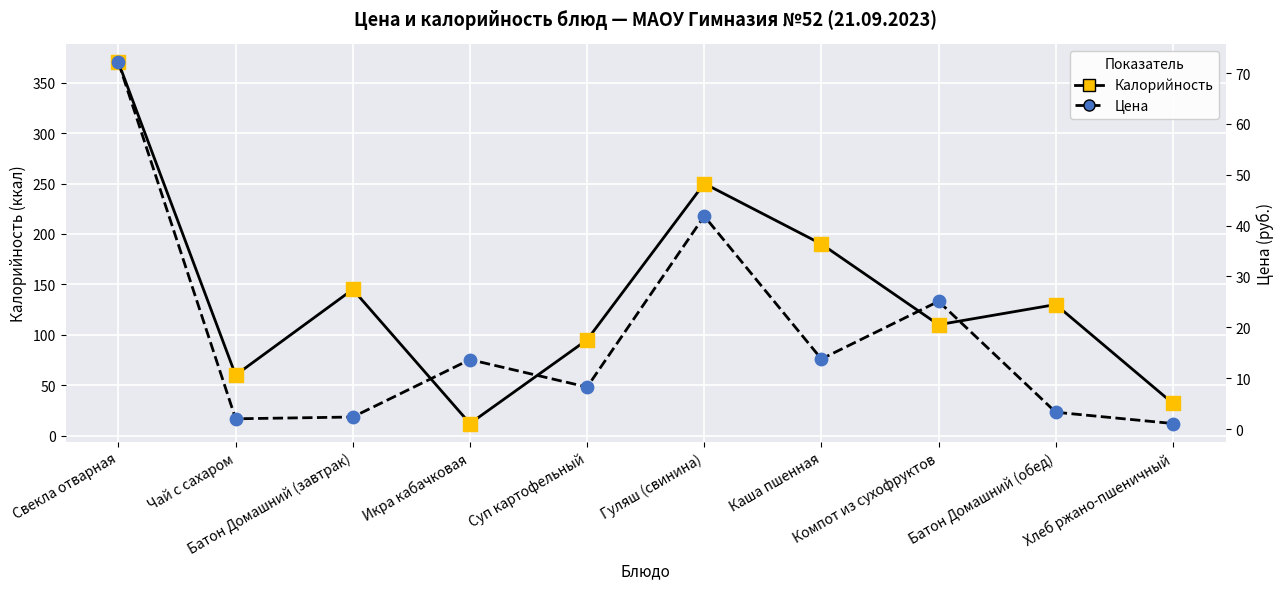

Is the value of Калорийность at Батон Домашний (обед) greater than the value of Цена at Гуляш (свинина)?

Yes